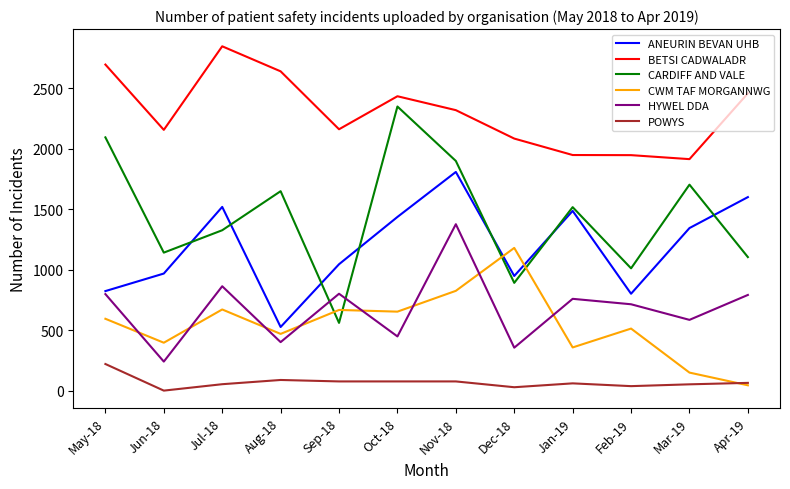

How many interior local peaks does the ANEURIN BEVAN UHB series have?

3